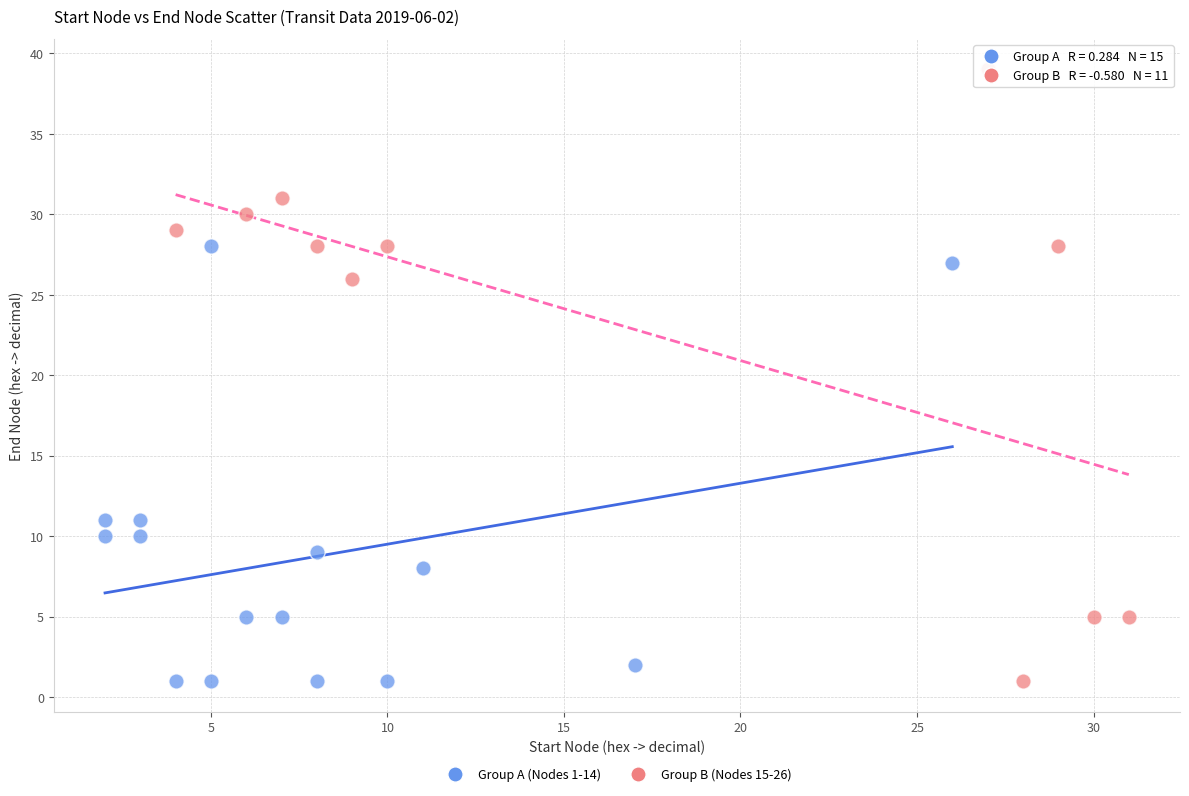

Which series has the largest Y range (max minus min)?

Group B (Nodes 15-26)